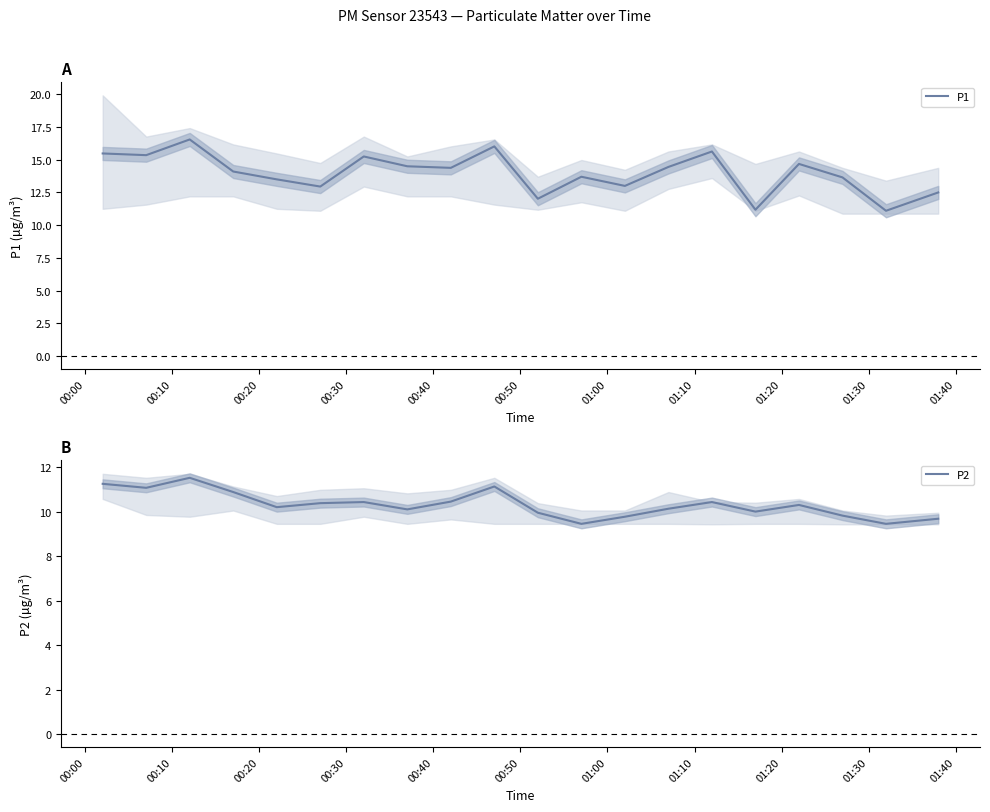

Does the chart have visible grid lines?

No